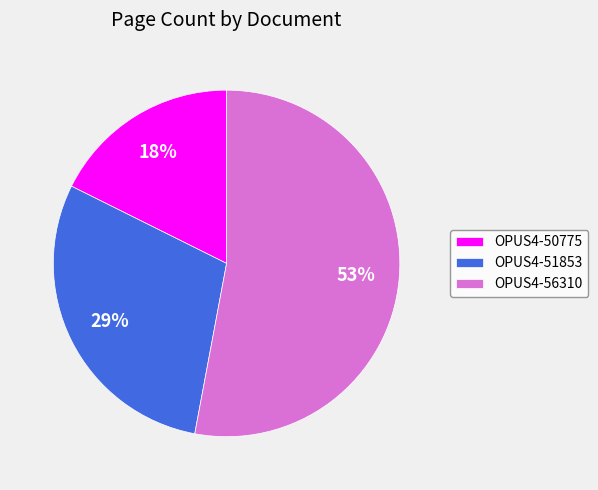

Which has a higher value, OPUS4-56310 or OPUS4-50775?

OPUS4-56310